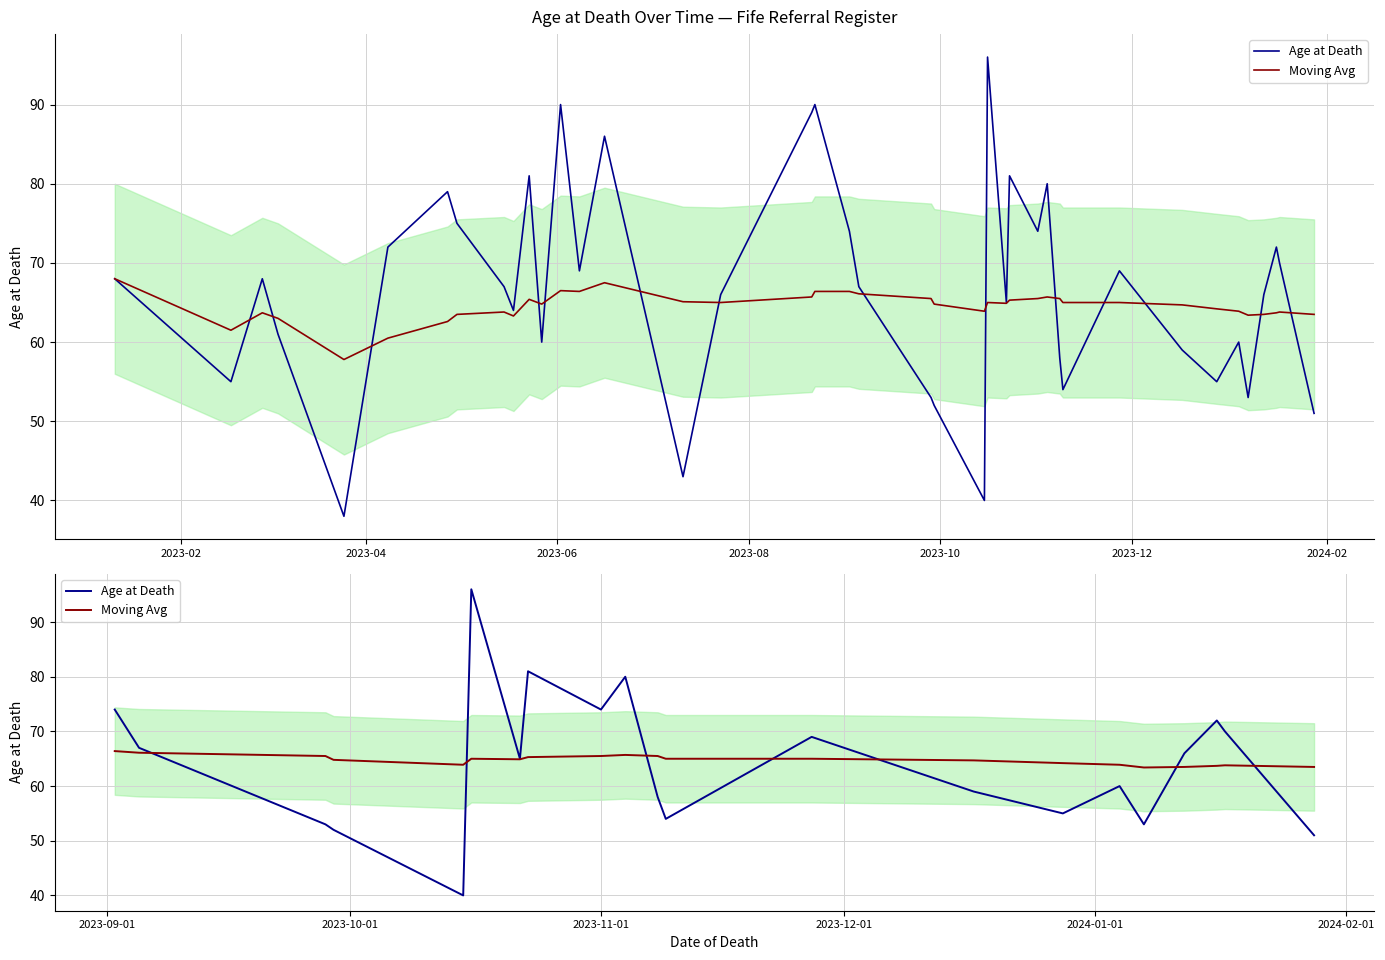

How many intersections are there between Age at Death and Moving Avg?

7